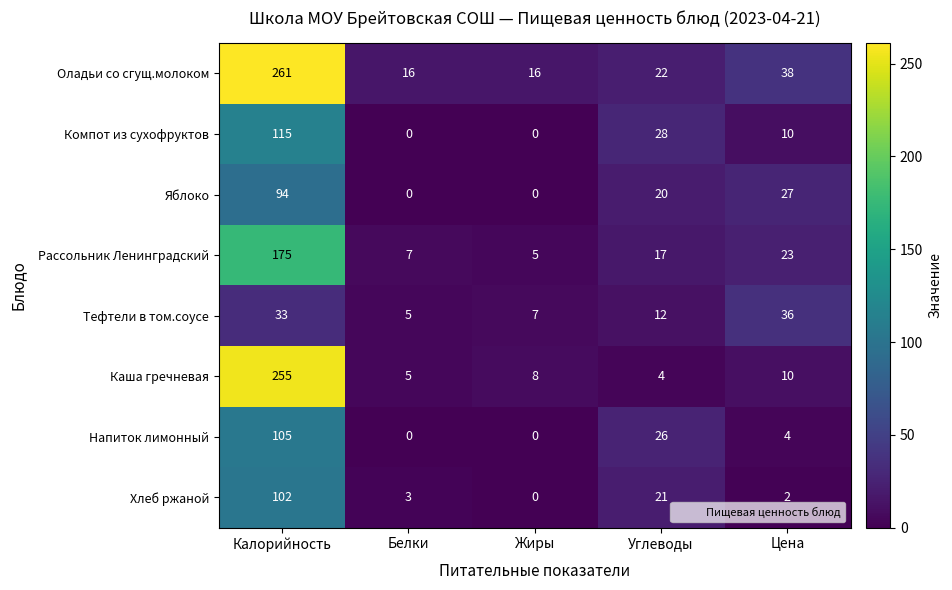

What is the sum of all Тефтели в том.соусе values?

93